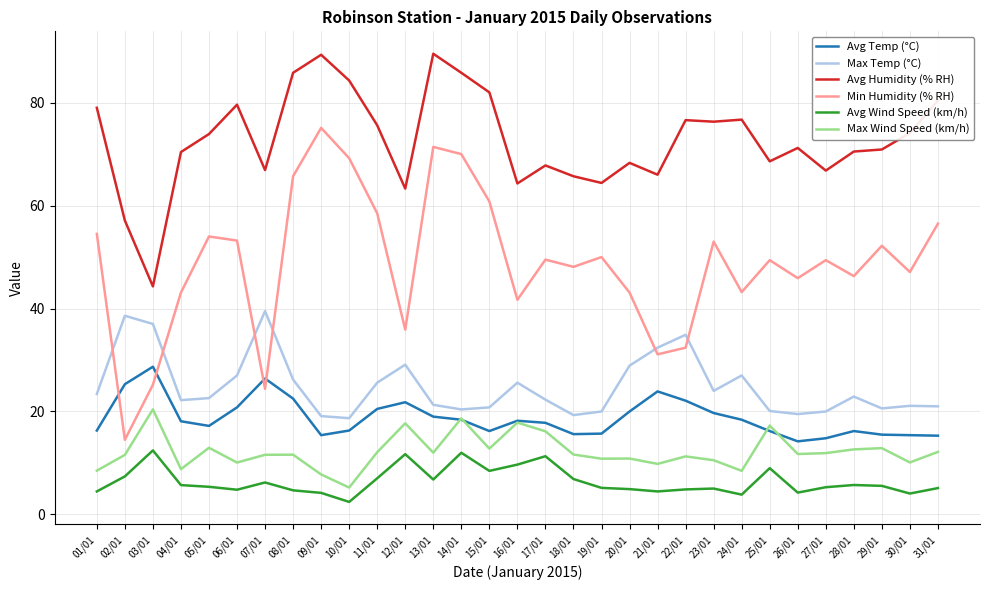

What is the smallest value displayed?

2.4